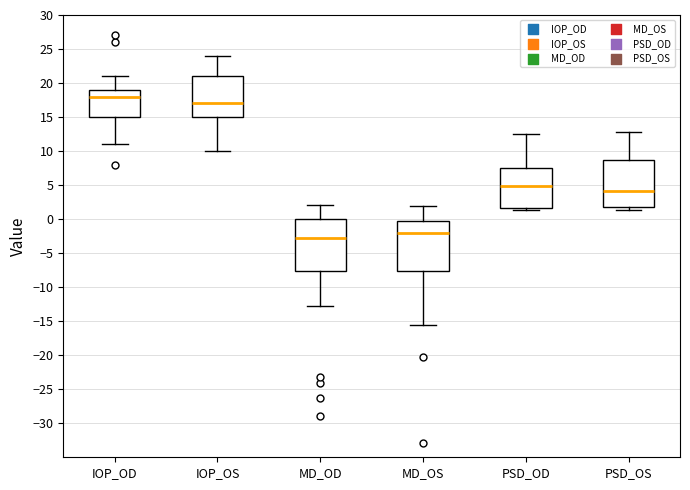

Where is the lower edge of the box for PSD_OD on the y-axis? The values are not printed on the chart, so give them approximately, as read against the axis.

1.5